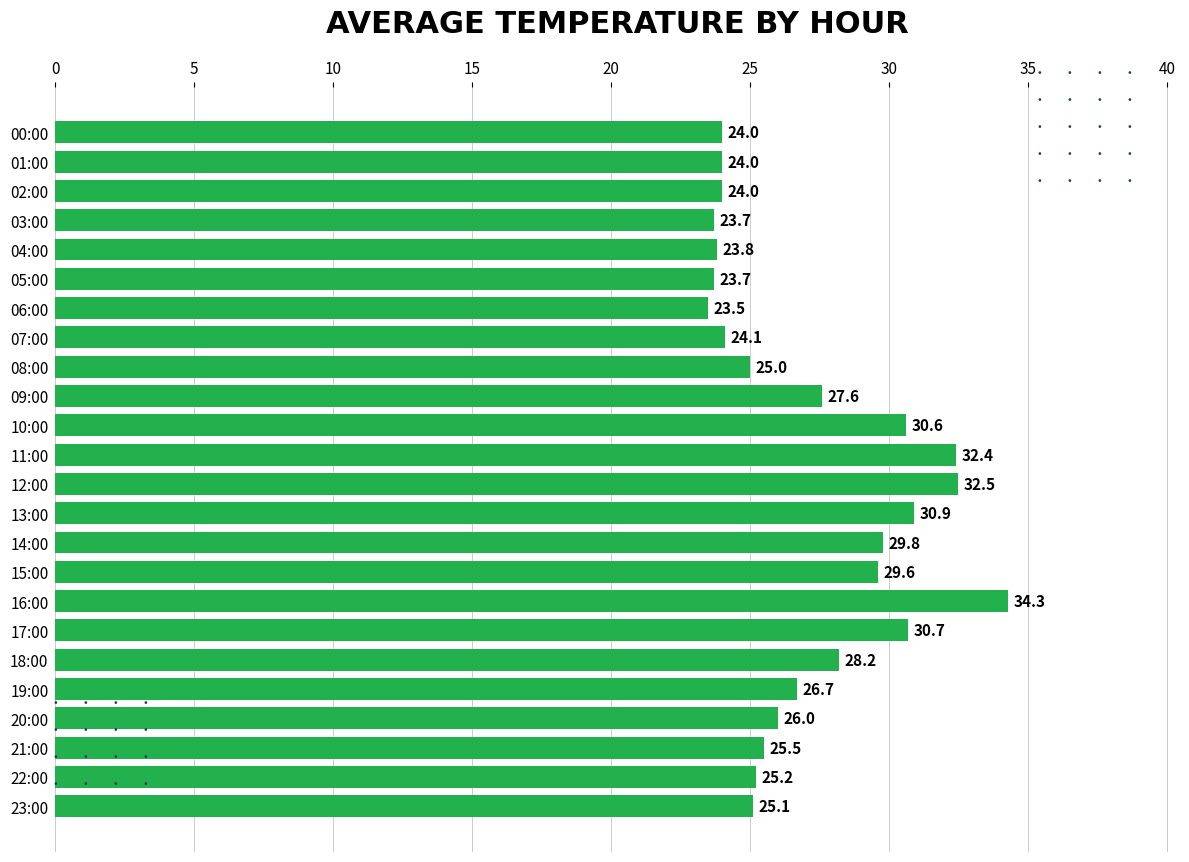

At which label is the value closest to 28?

18:00